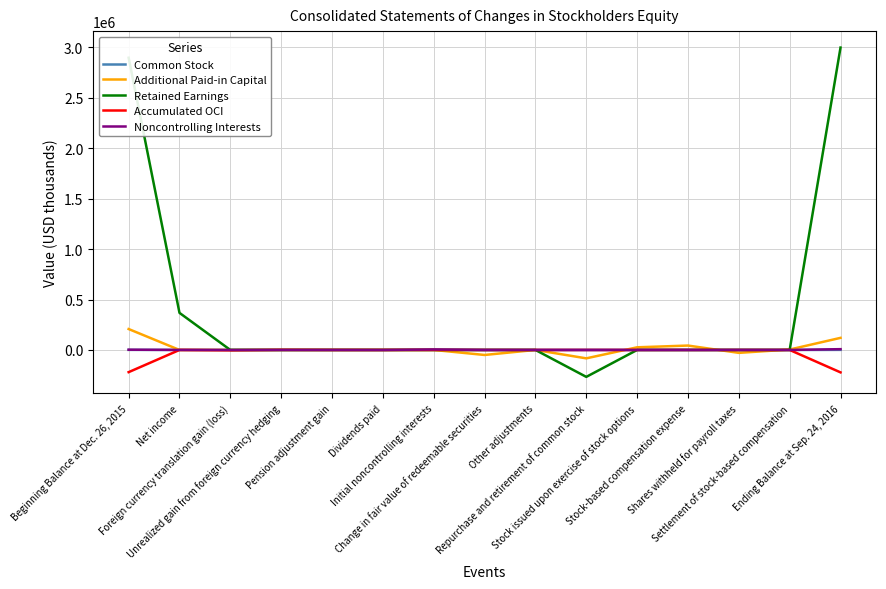

Which series has the largest total across all categories?

Retained Earnings